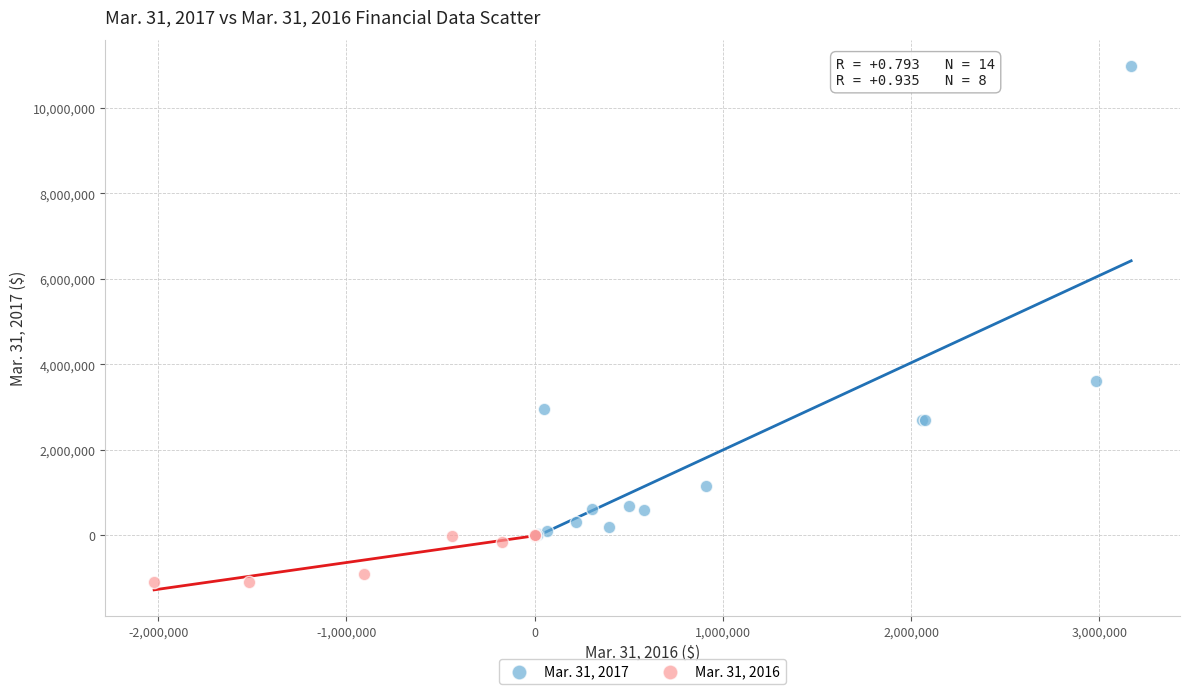

Which series has the largest Y range (max minus min)?

Mar. 31, 2017